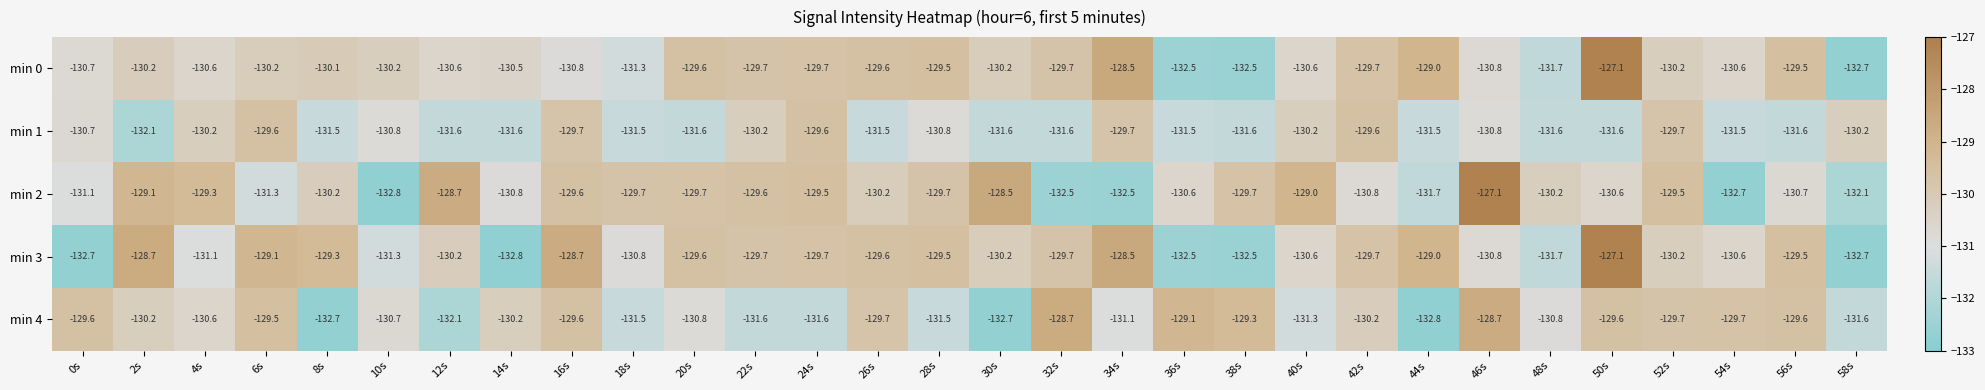

Where is min 0 nearest to the value -129?

44s